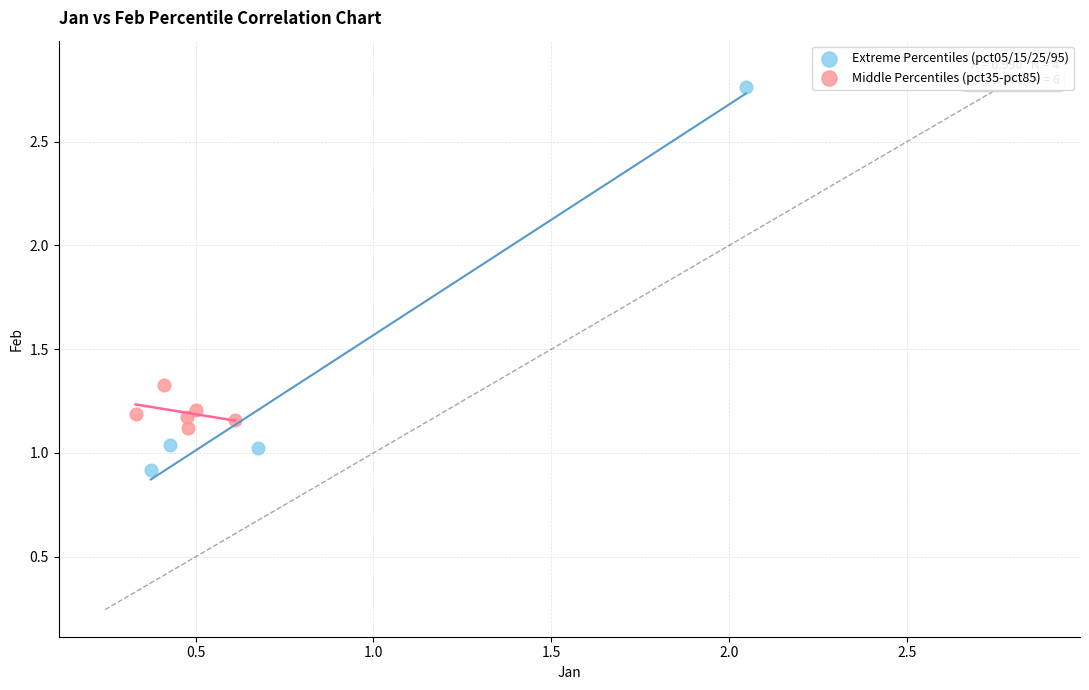

Which series reaches the maximum Y coordinate?

Extreme Percentiles (pct05/15/25/95)